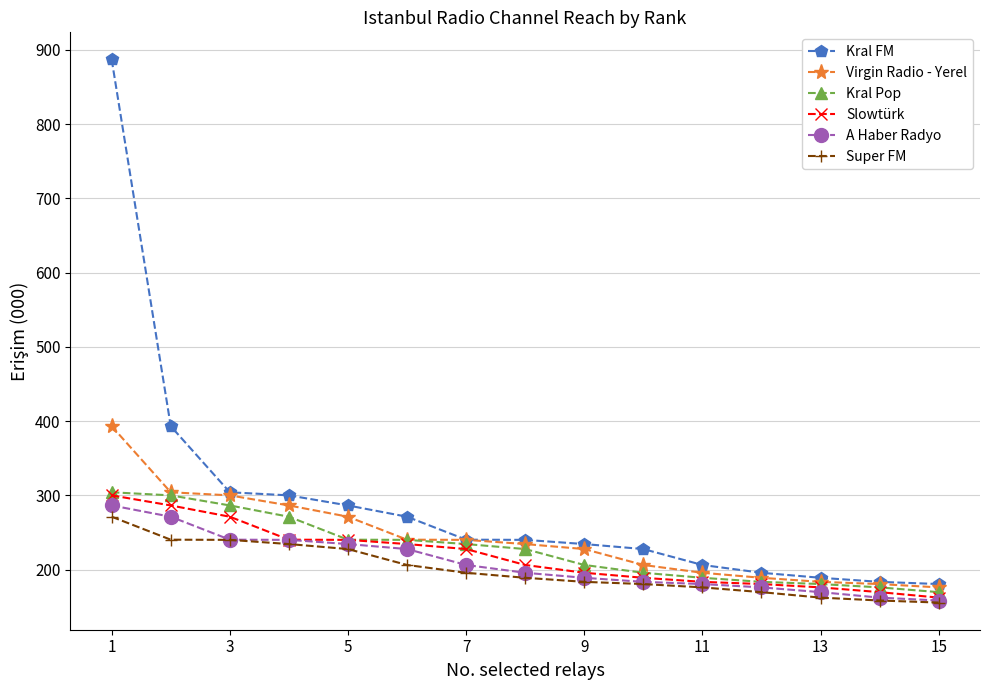

How many data points does each series have?

15